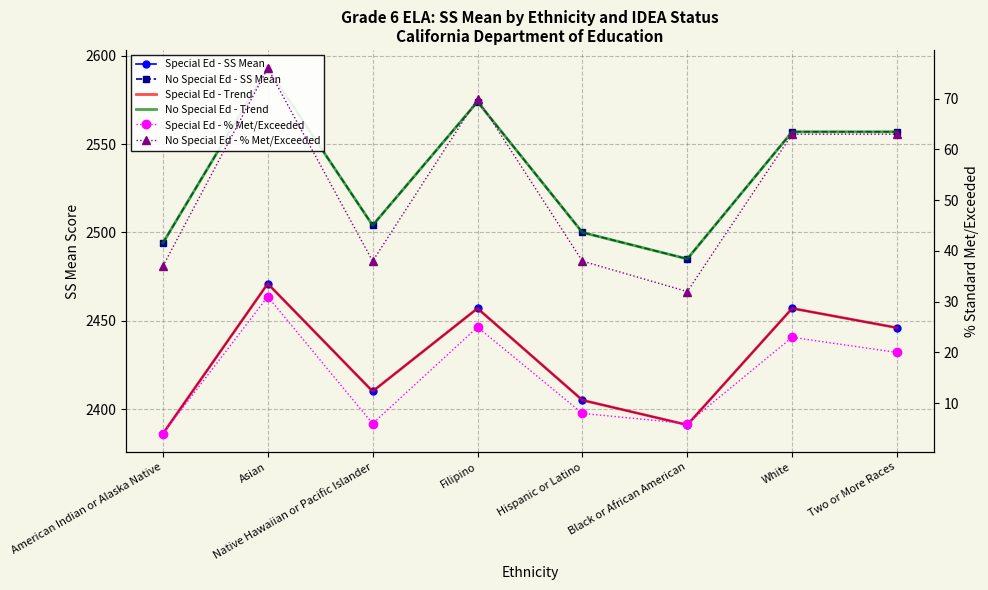

How many categories are shown in the chart?

8